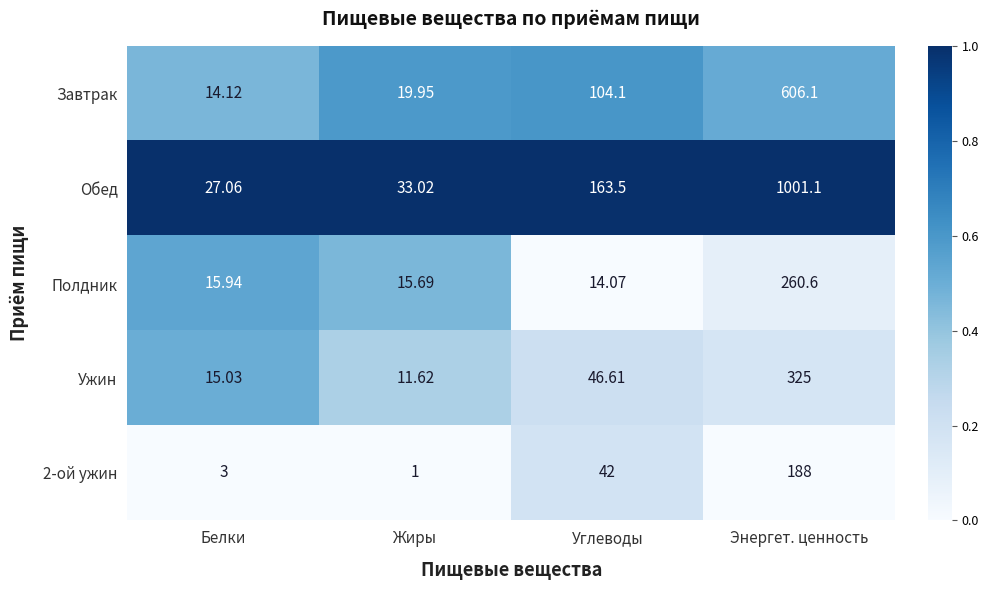

At which label is Обед closest to 514?

Углеводы